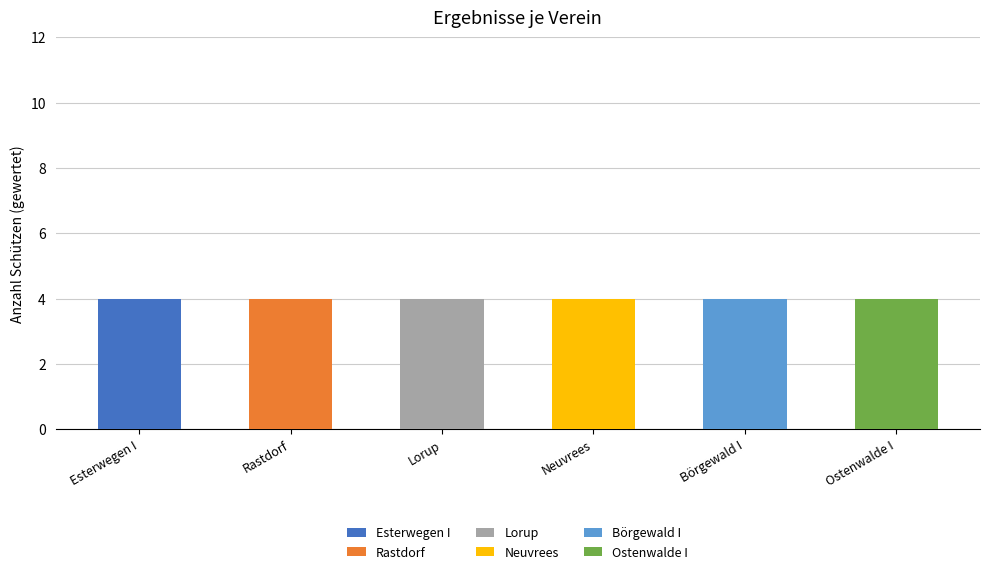

What is the maximum value for Esterwegen I?

4